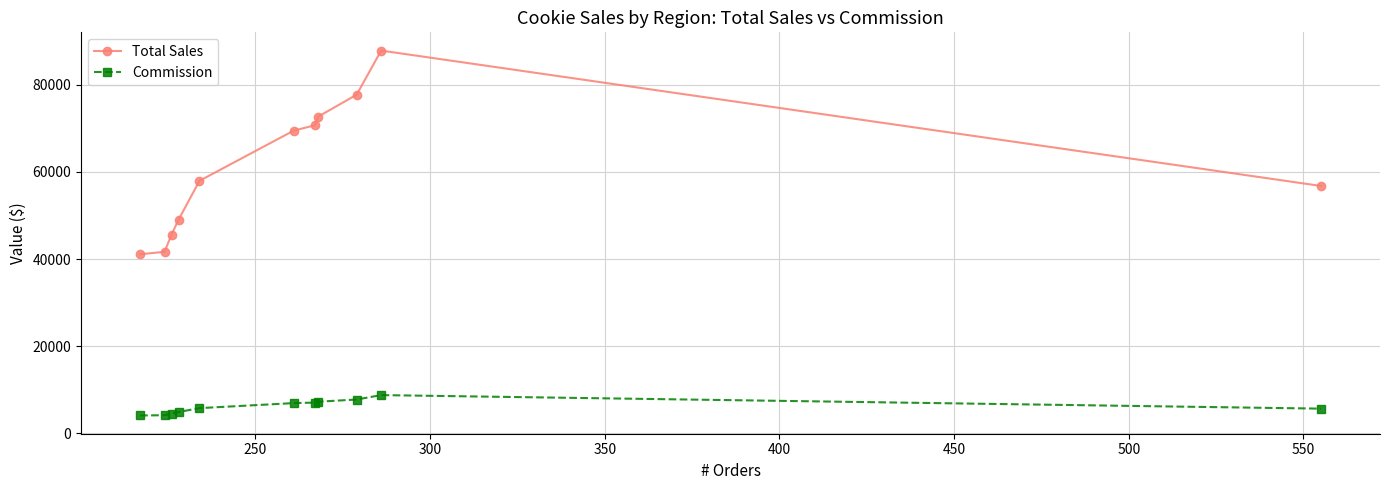

True or false: Commission and Total Sales cross at least once.

False